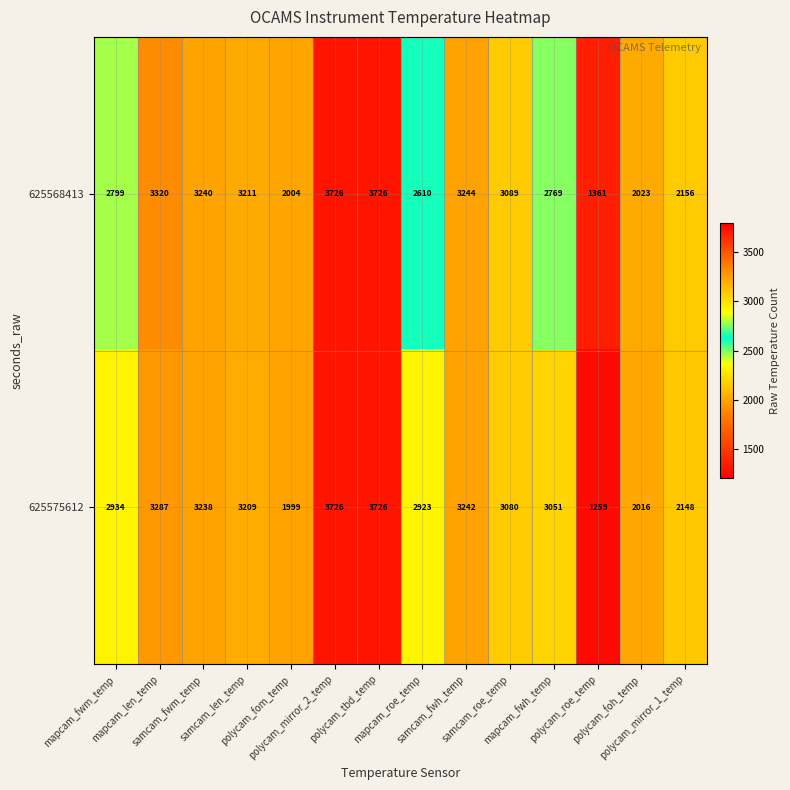

Which series has the largest range (max minus min)?

625575612